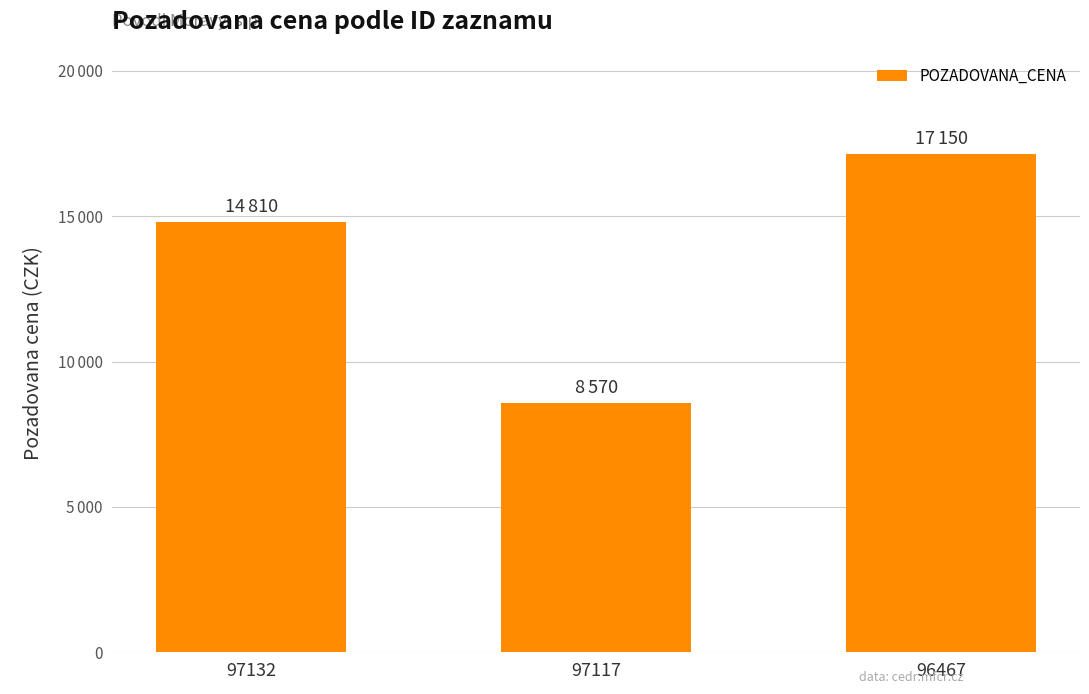

What is the average value?

13510